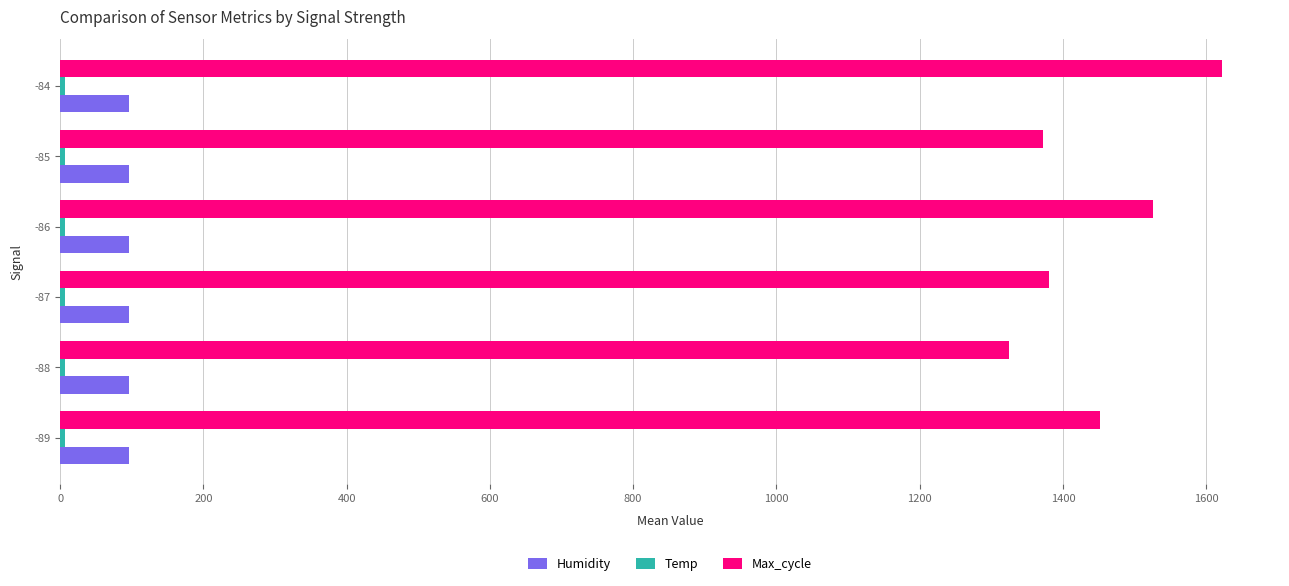

Between -85 and -84, which series saw the biggest shift?

Max_cycle